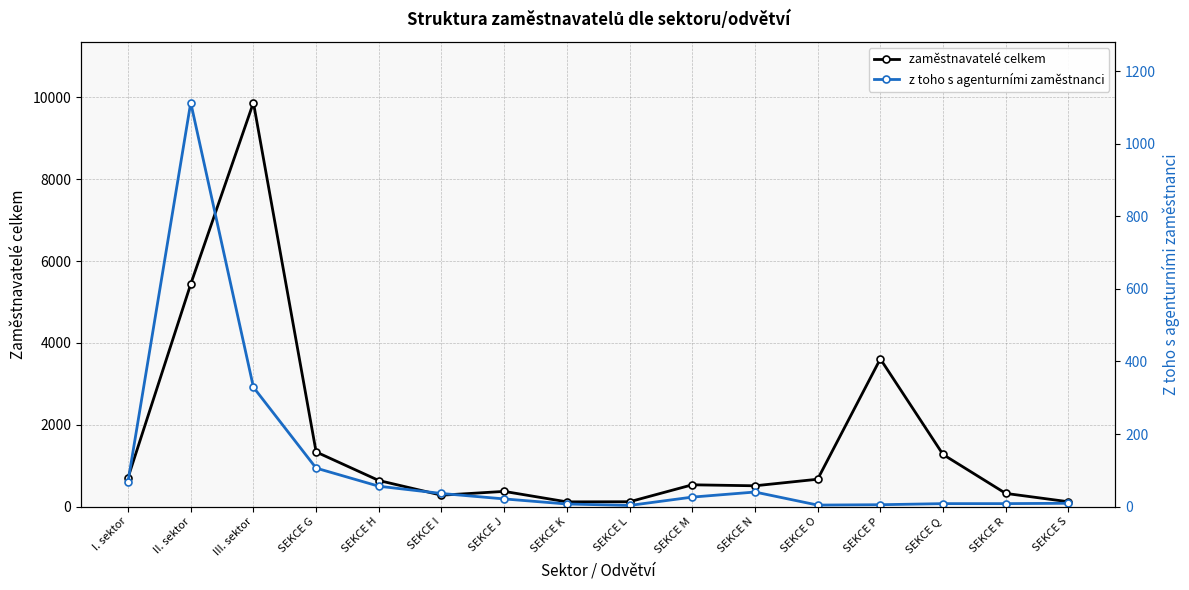

What is the value of the z toho s agenturními zaměstnanci point at the 10th from the left?

26